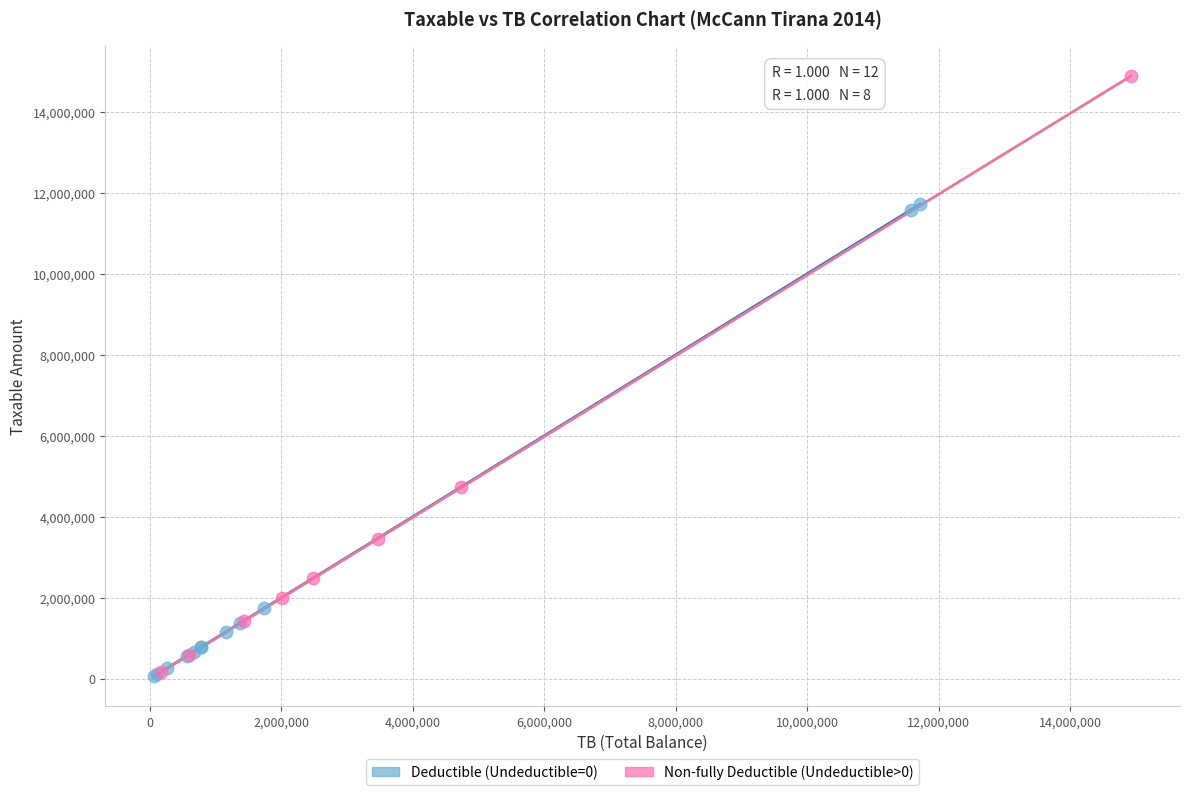

Which series has the largest Y range (max minus min)?

Non-fully Deductible (Undeductible>0)